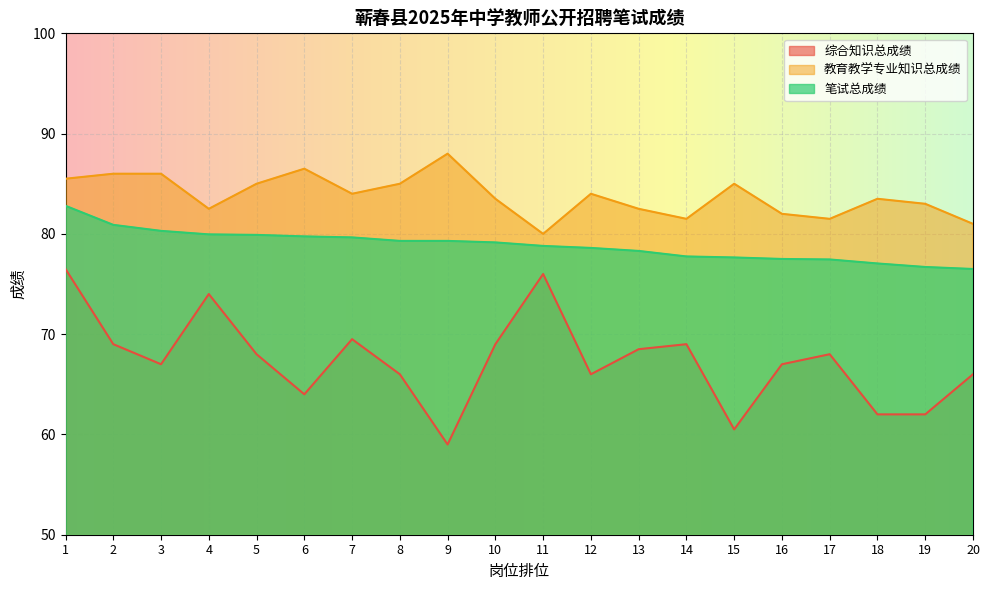

Rank the series by their average value, from highest to lowest.

教育教学专业知识总成绩, 笔试总成绩, 综合知识总成绩